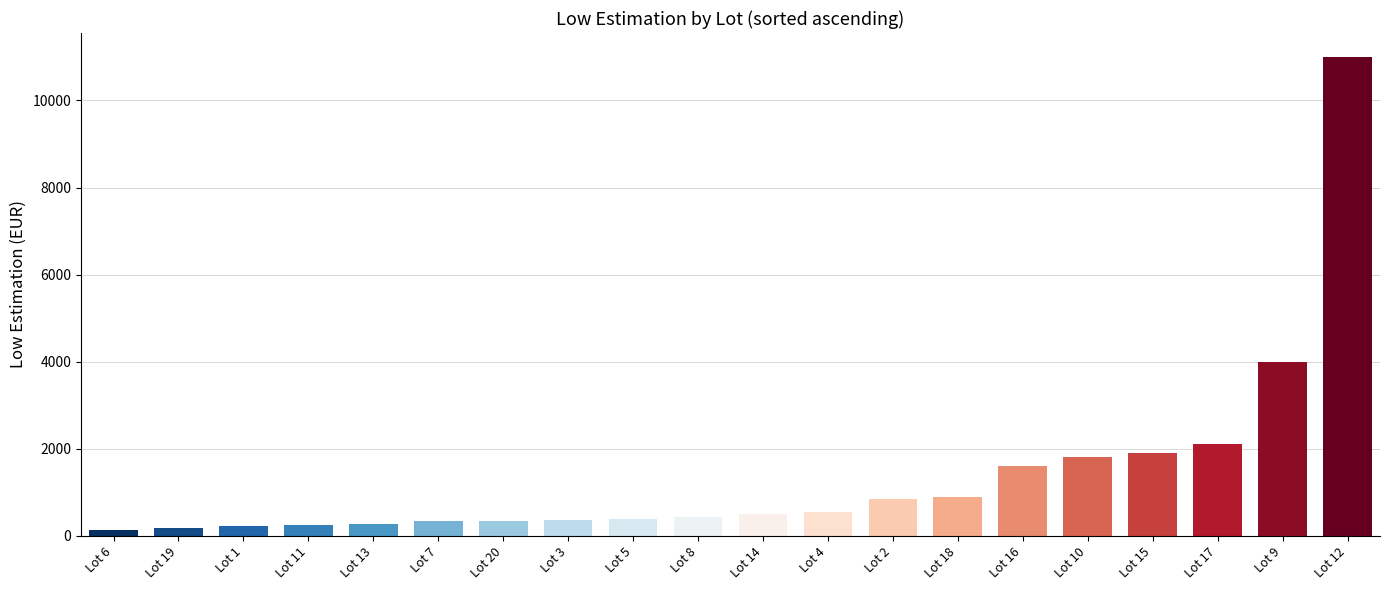

What is the smallest value displayed?

140